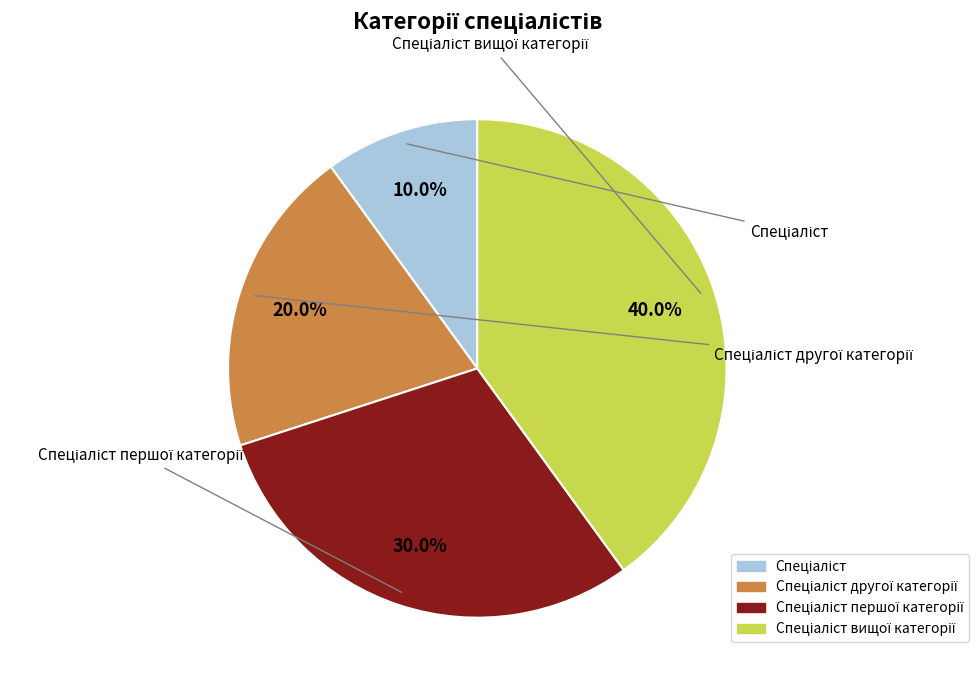

Does any single category account for the majority?

No